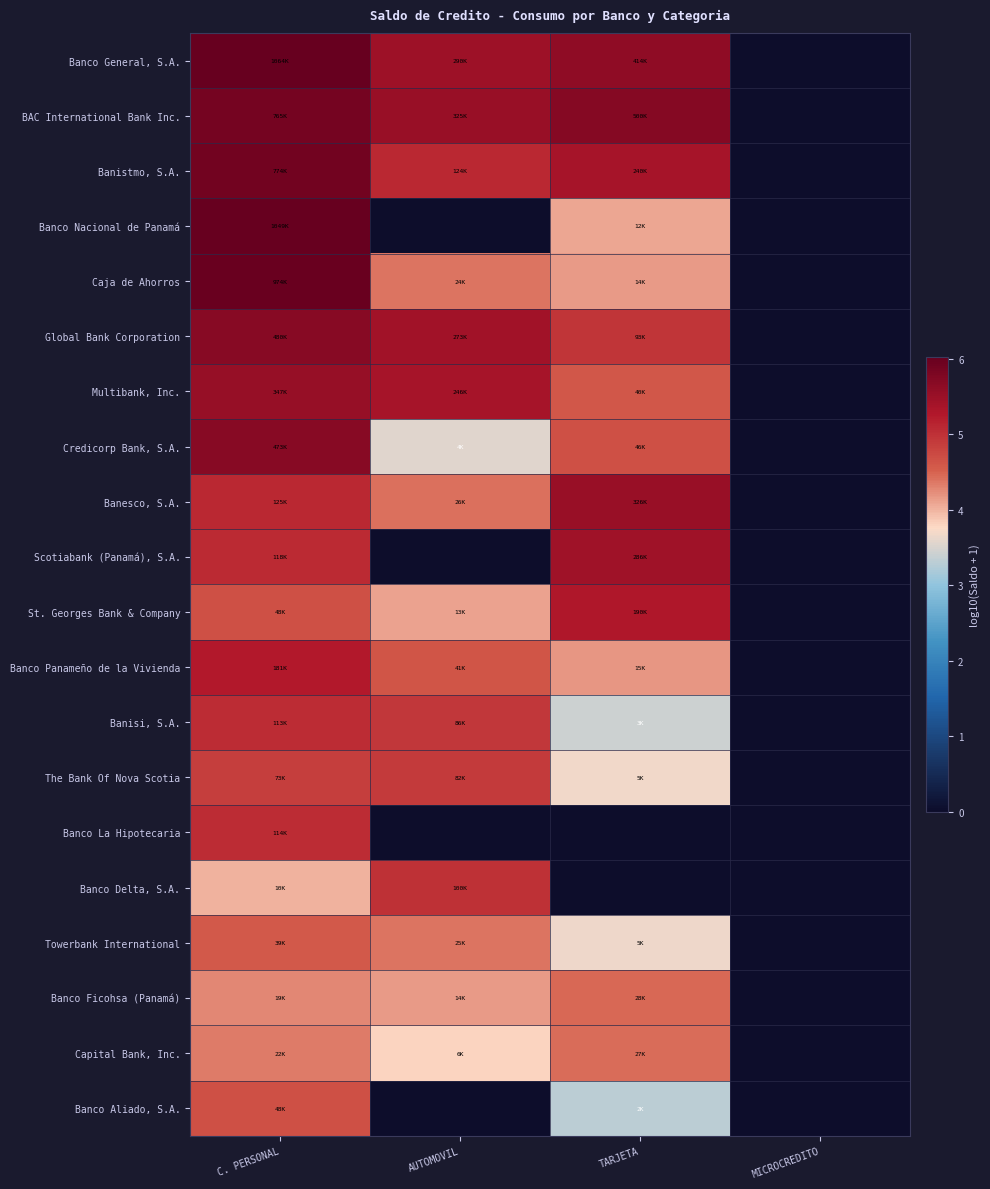

Which has a higher value, C. PERSONAL or MICROCREDITO?

C. PERSONAL